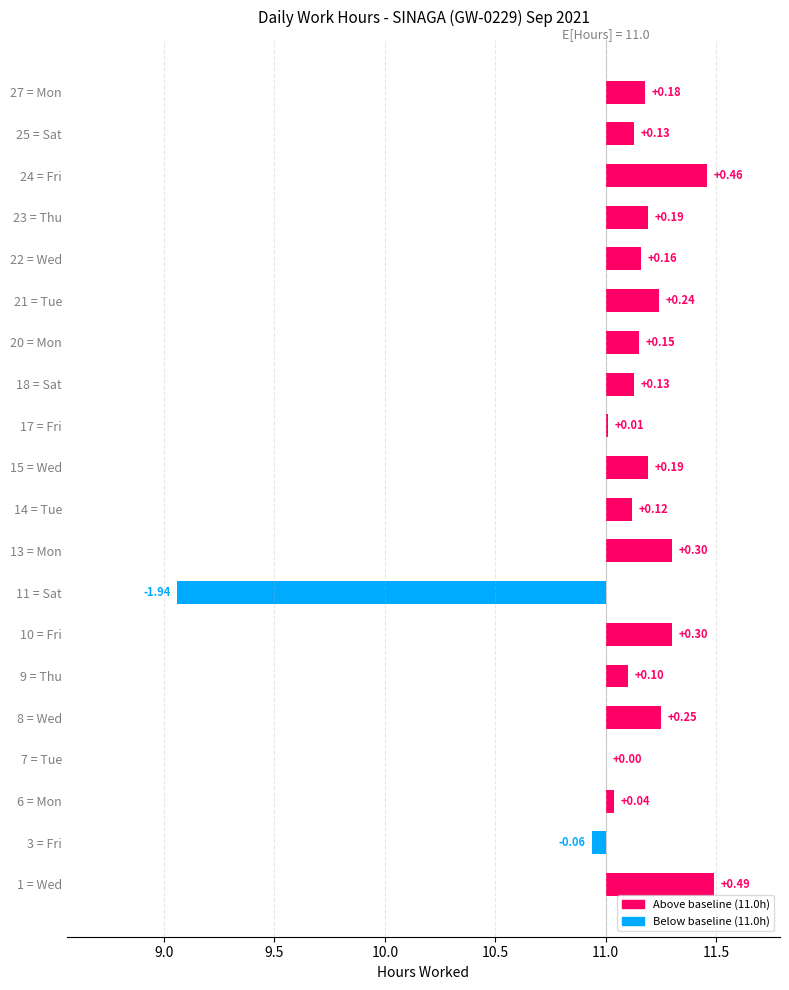

How many values are below 0?

2